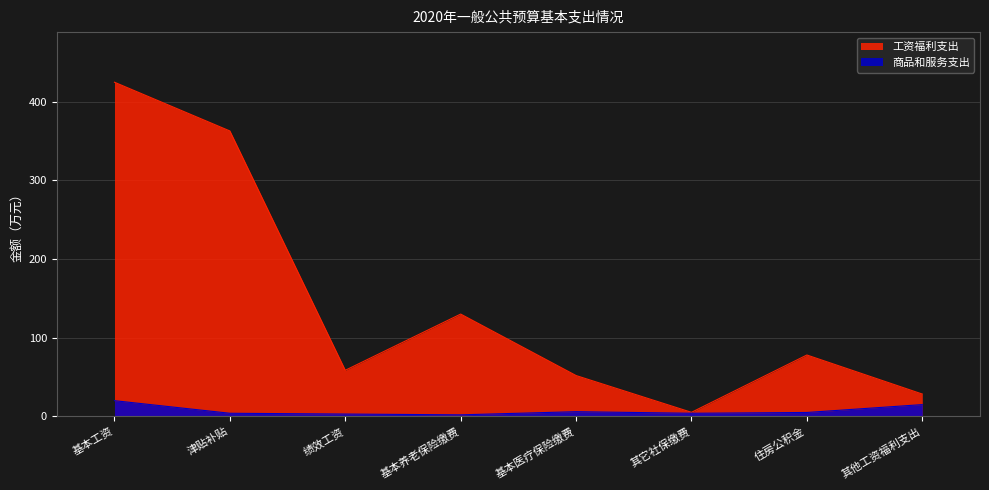

What is the difference between the 商品和服务支出 values at 基本养老保险缴费 and 住房公积金?

3.0